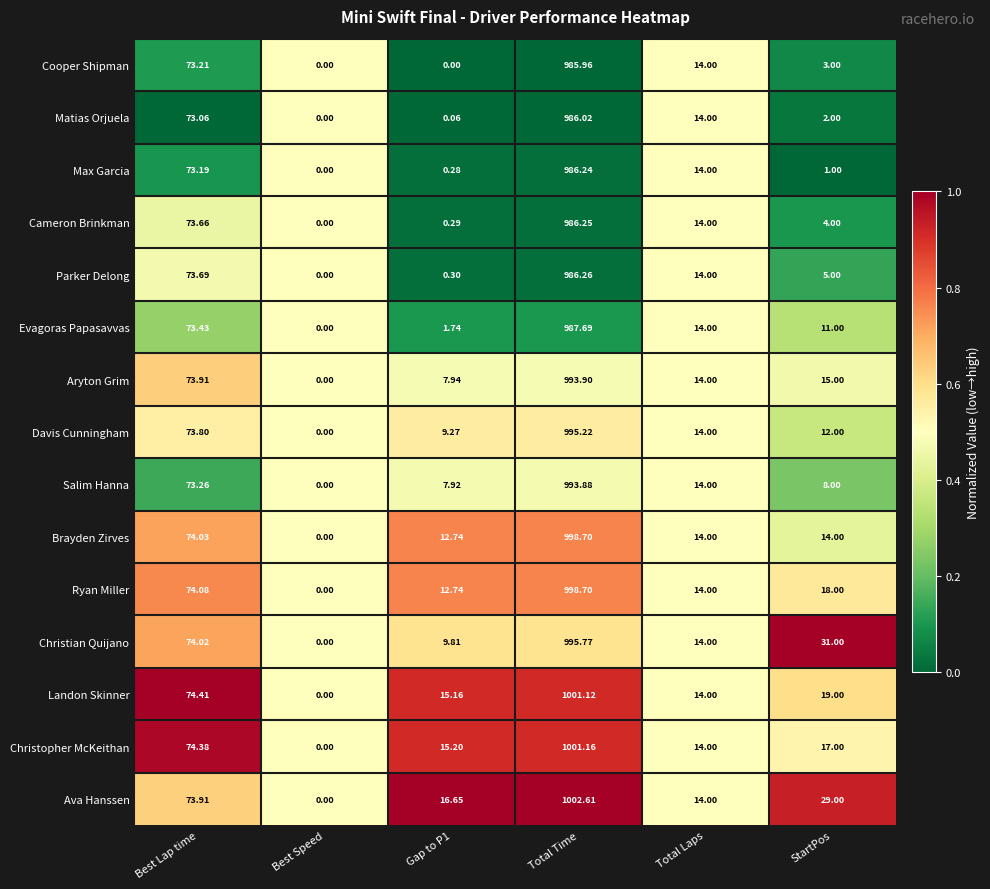

Which series has the largest range (max minus min)?

Ava Hanssen